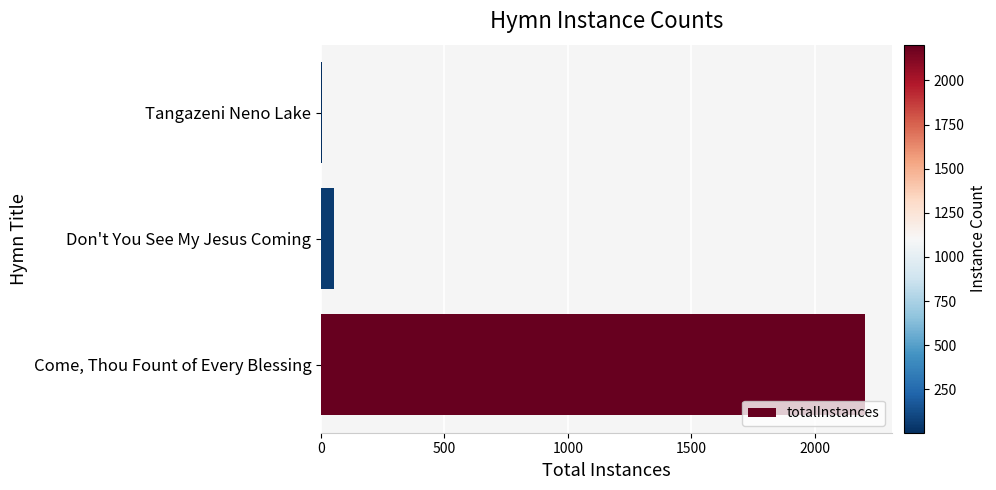

Is it true that the value at Don't You See My Jesus Coming is 54?

True